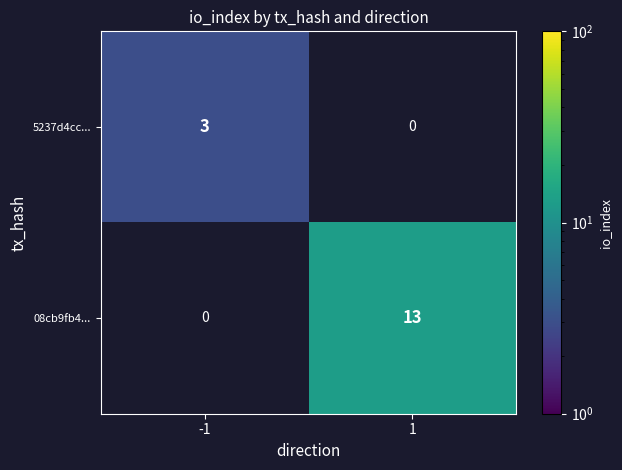

The value of 5237d4cc... at -1 is 3. True or false?

True